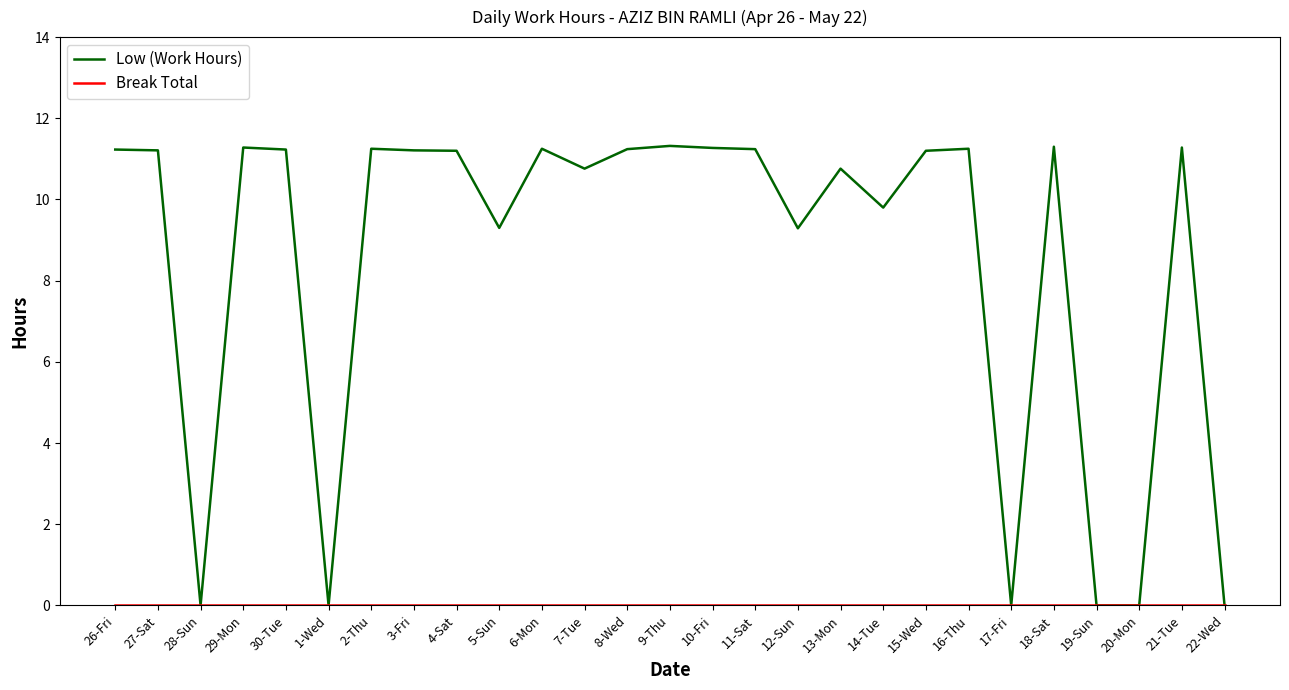

What position from the left is 13-Mon?

18